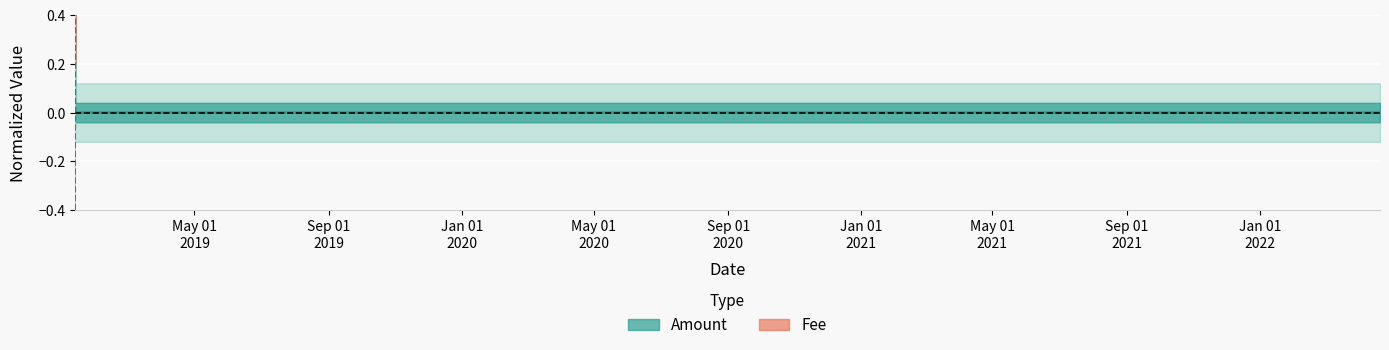

At which category does the chart reach its minimum across all series?

2019-01-11 12:04:11